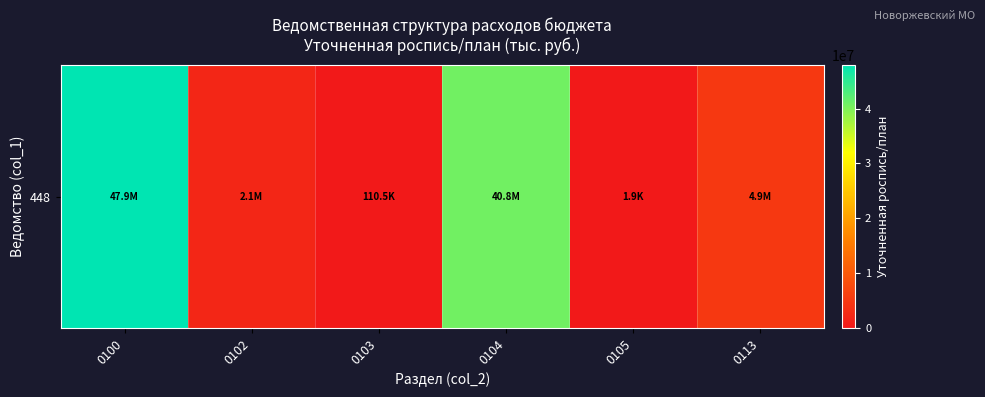

Rank the categories by value from highest to lowest.

0100, 0104, 0113, 0102, 0103, 0105